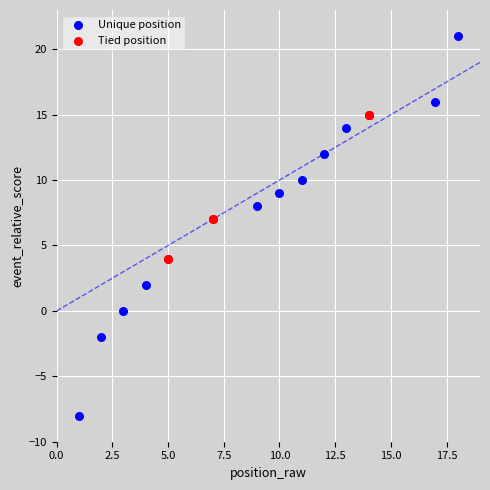

Which series has the largest Y range (max minus min)?

Unique position